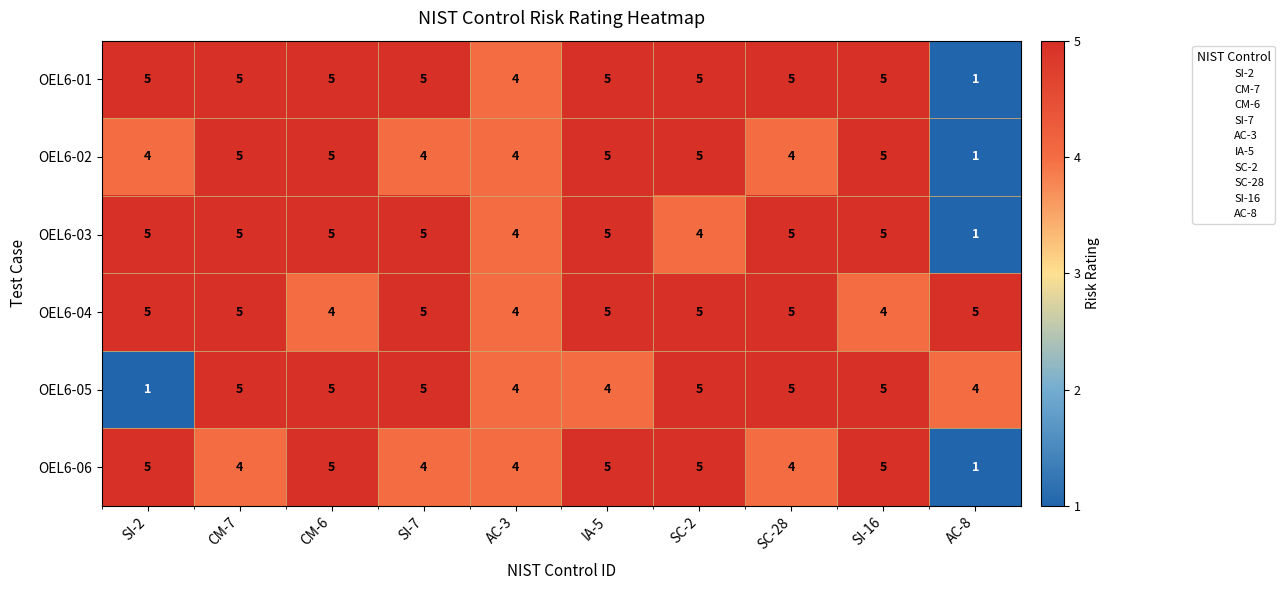

At which label does OEL6-02 reach its minimum?

AC-8